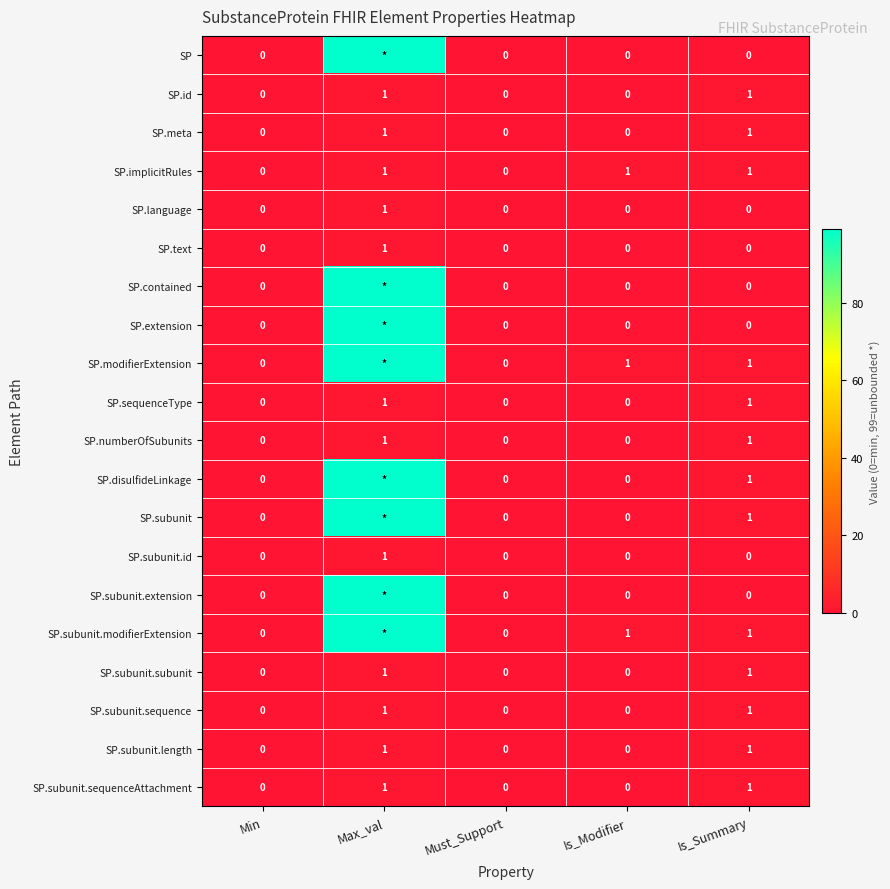

Which label corresponds to the smallest value in the chart?

Min